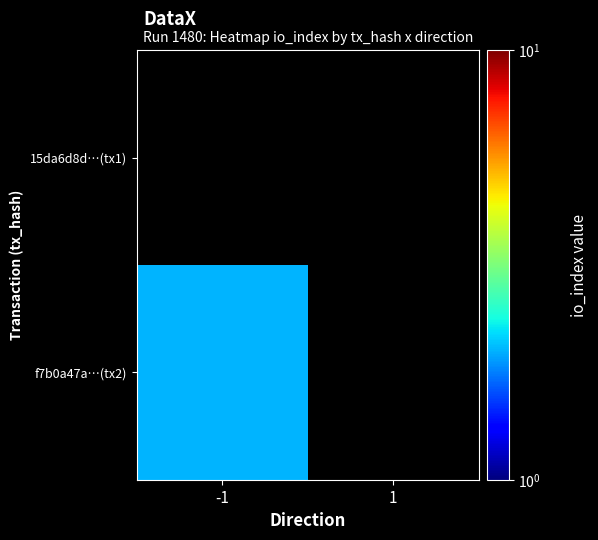

How many categories are shown in the chart?

2